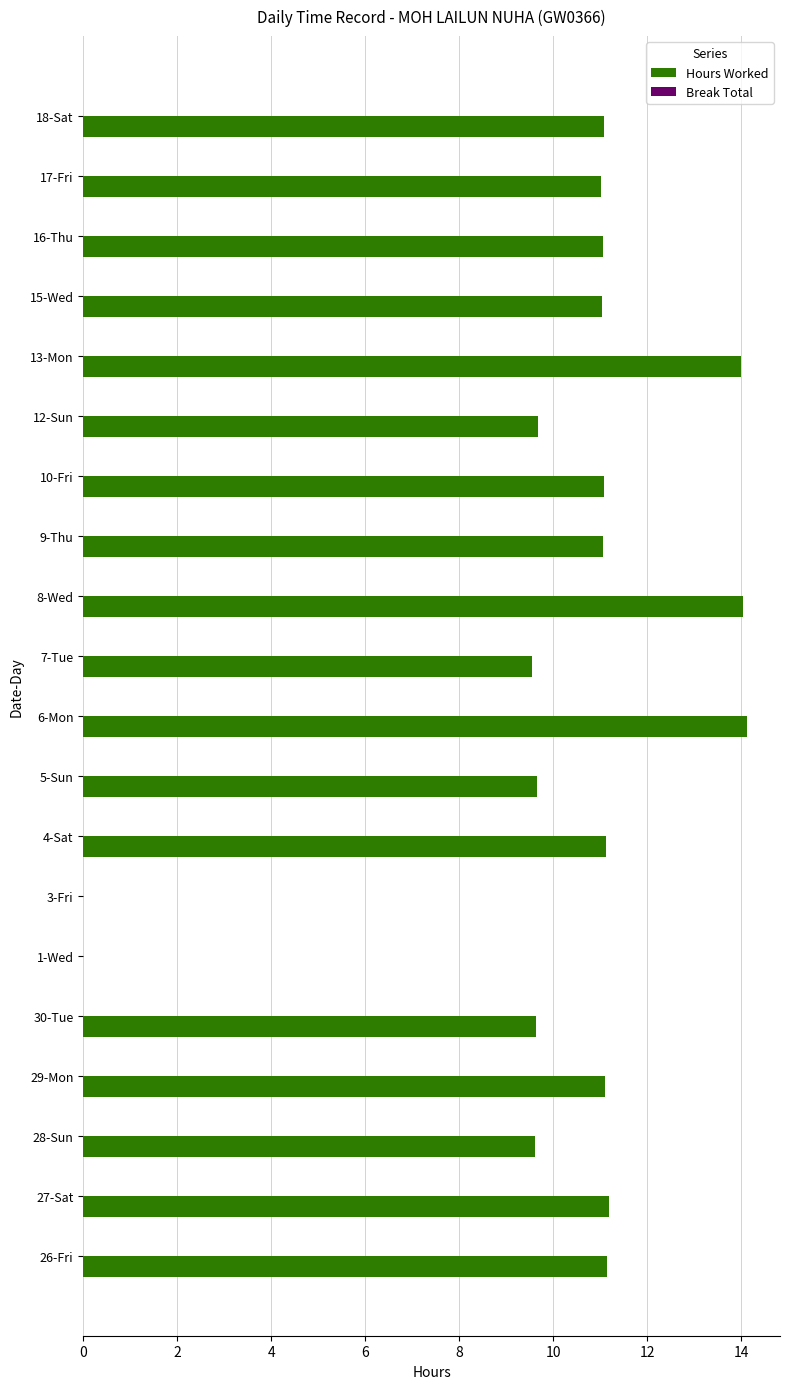

What is the sum of all values?

201.2